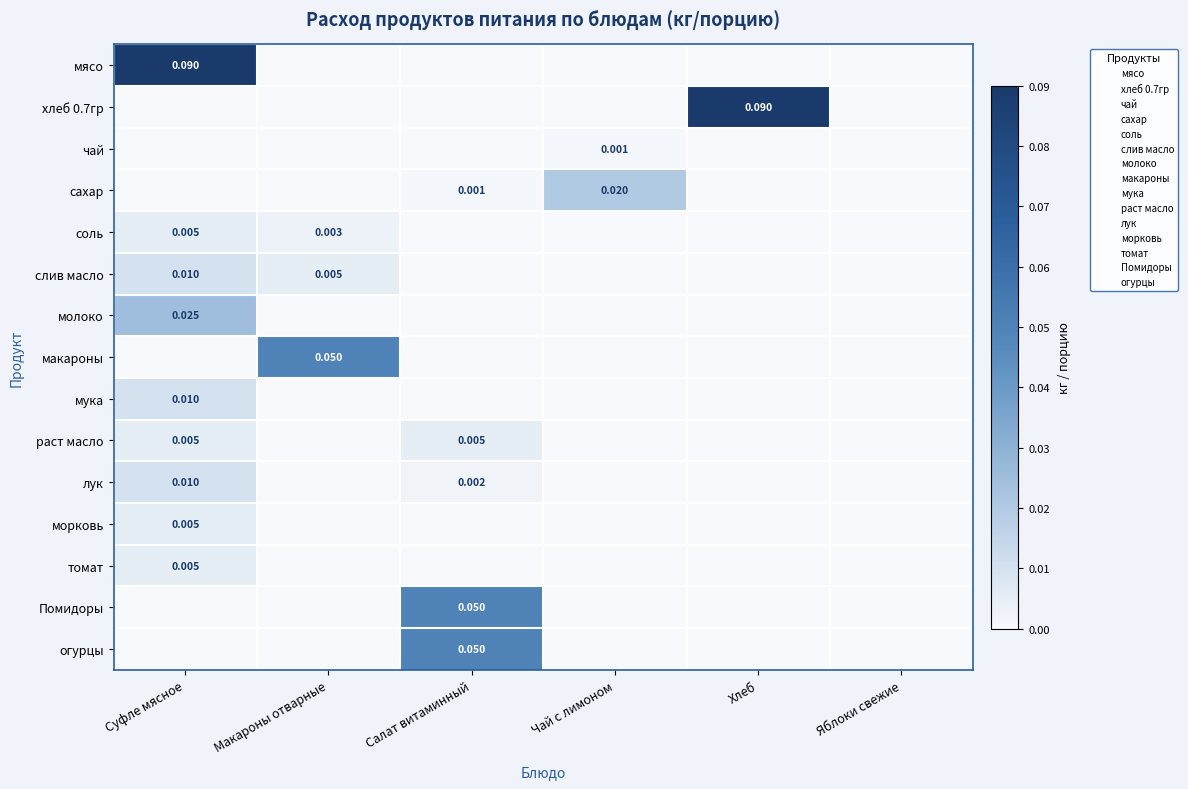

At Салат витаминный, list the series in order from largest to smallest.

Помидоры, огурцы, раст масло, лук, сахар, мясо, хлеб 0.7гр, чай, соль, слив масло, молоко, макароны, мука, морковь, томат